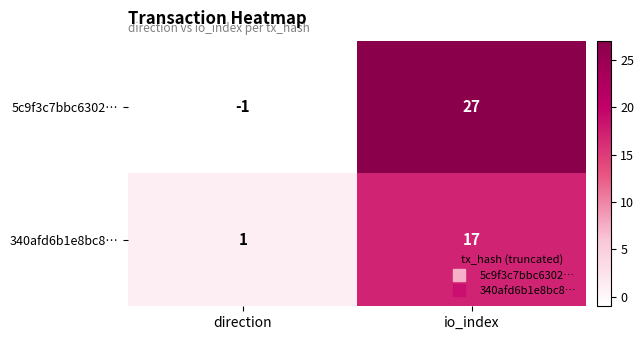

At how many categories does at least one series exceed 17?

1